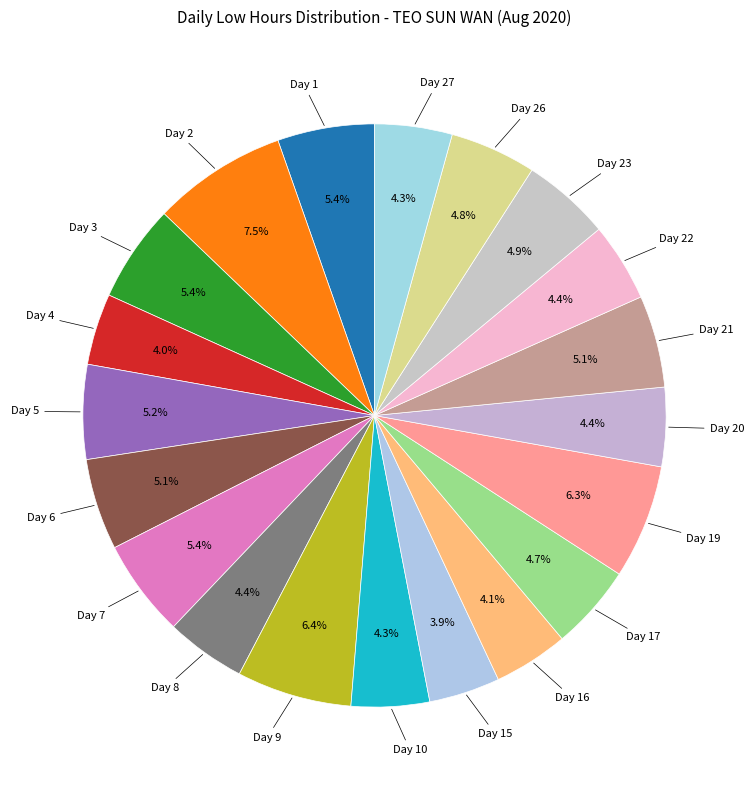

True or false: Day 3 accounts for 5% of the total.

True